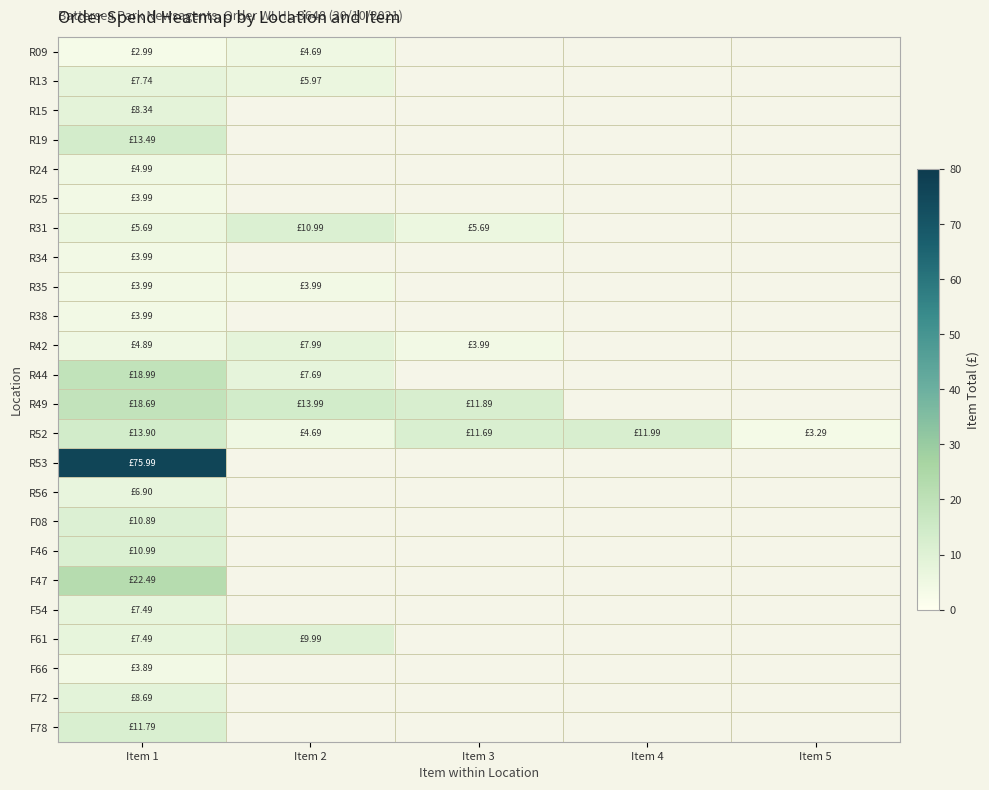

Which label corresponds to the largest value in the chart?

Item 1